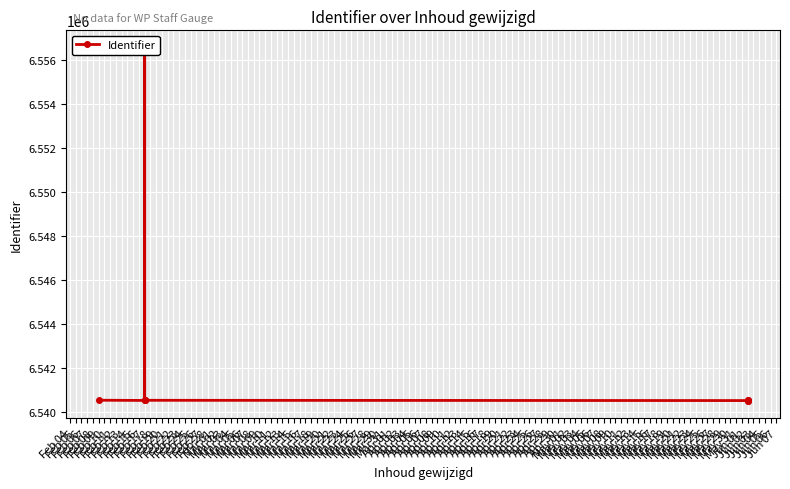

Reading left to right, list all the values displayed in this chart.

6540515	6540504	6556540	6540509	6540511	6540499	6540500	6540502	6540512